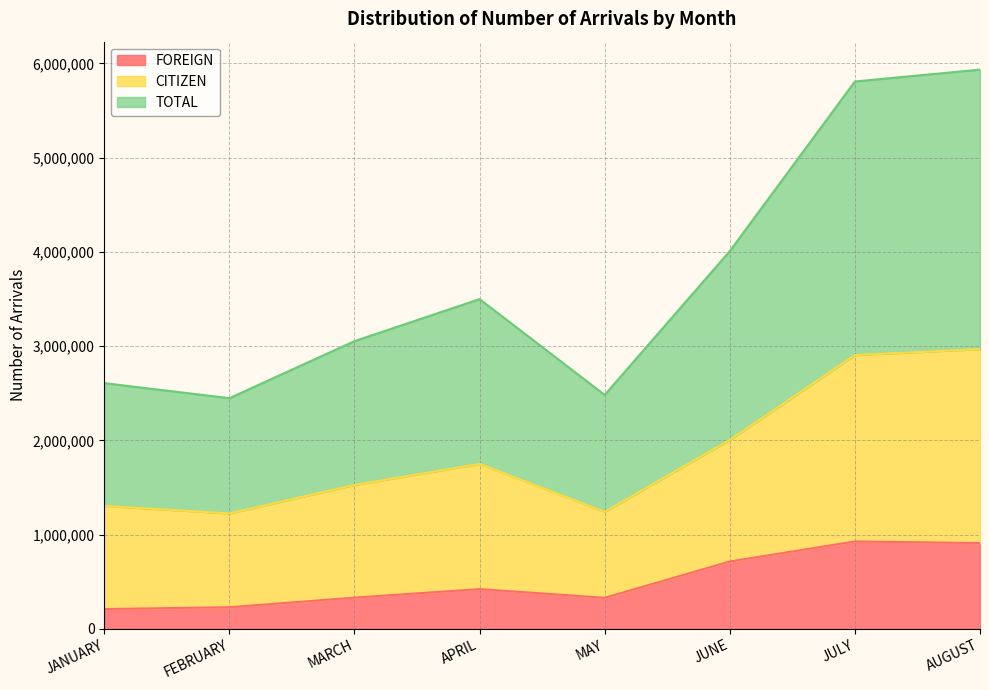

Reading right to left, extract all data points from this chart.

FOREIGN: 909177	926372	713658	328333	420827	330112	228280	208989
CITIZEN: 2966995	2904028	2003881	1240889	1749085	1526172	1223475	1303353
TOTAL: 5933990	5808056	4007762	2481778	3498170	3052344	2446950	2606706